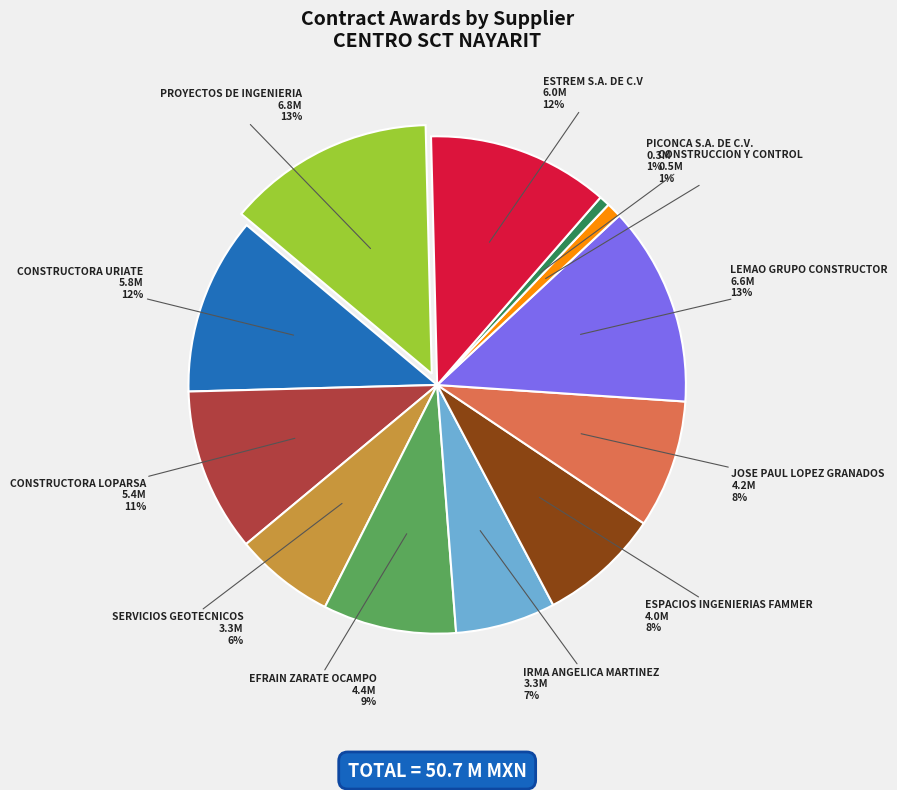

Do JOSE PAUL LOPEZ GRANADOS and PROYECTOS DE INGENIERIA together represent more than half of the pie?

No